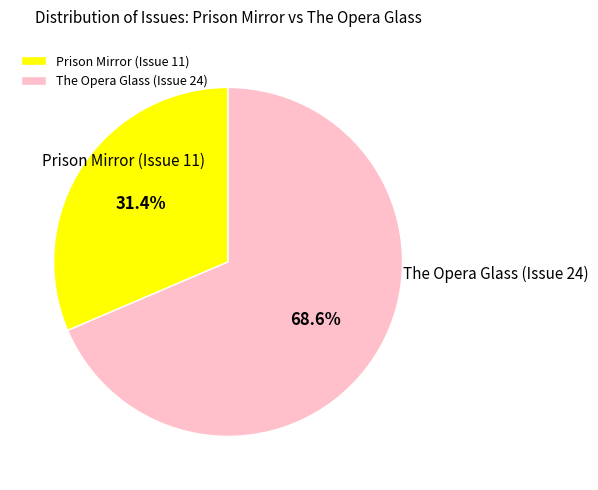

What is the majority slice?

The Opera Glass (Issue 24)